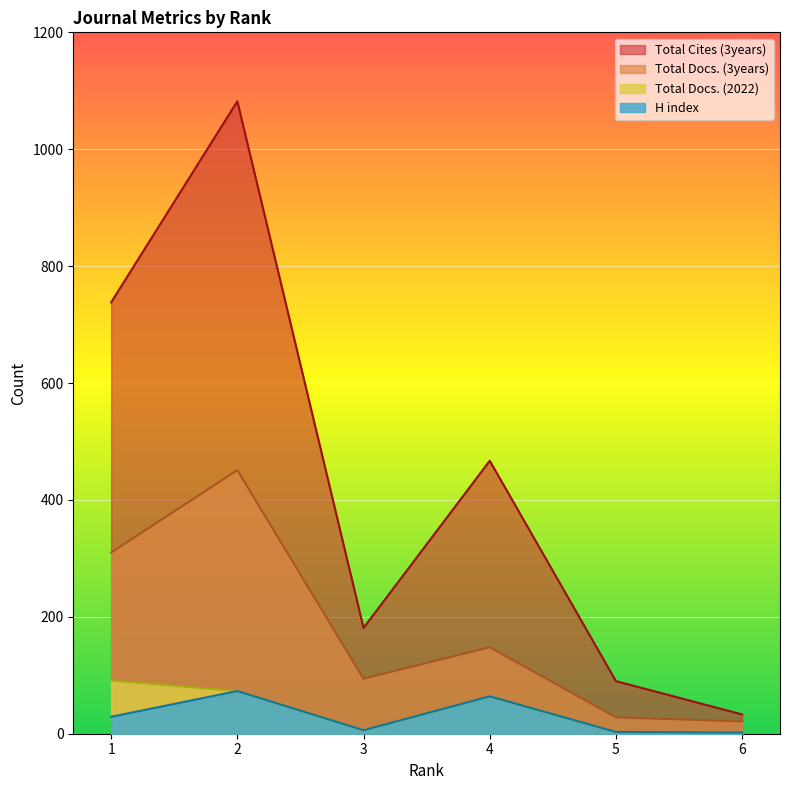

Which category has the highest value in the Total Docs. (2022) series?

1